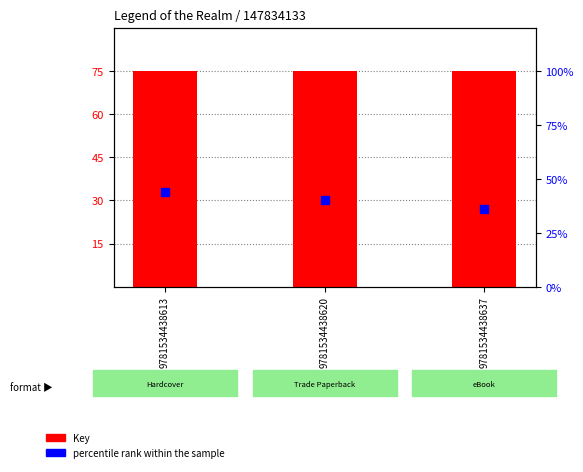

Which series contains the highest Y value?

Key